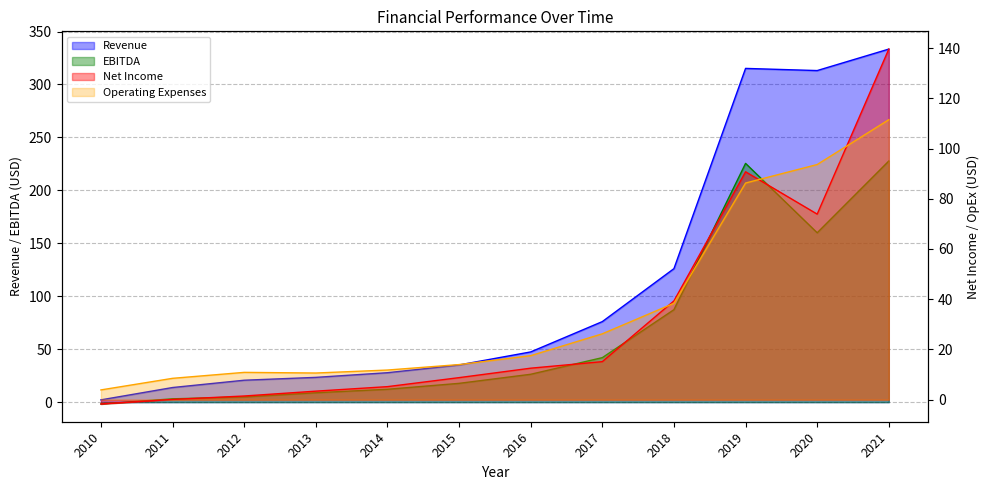

How many categories are shown in the chart?

12